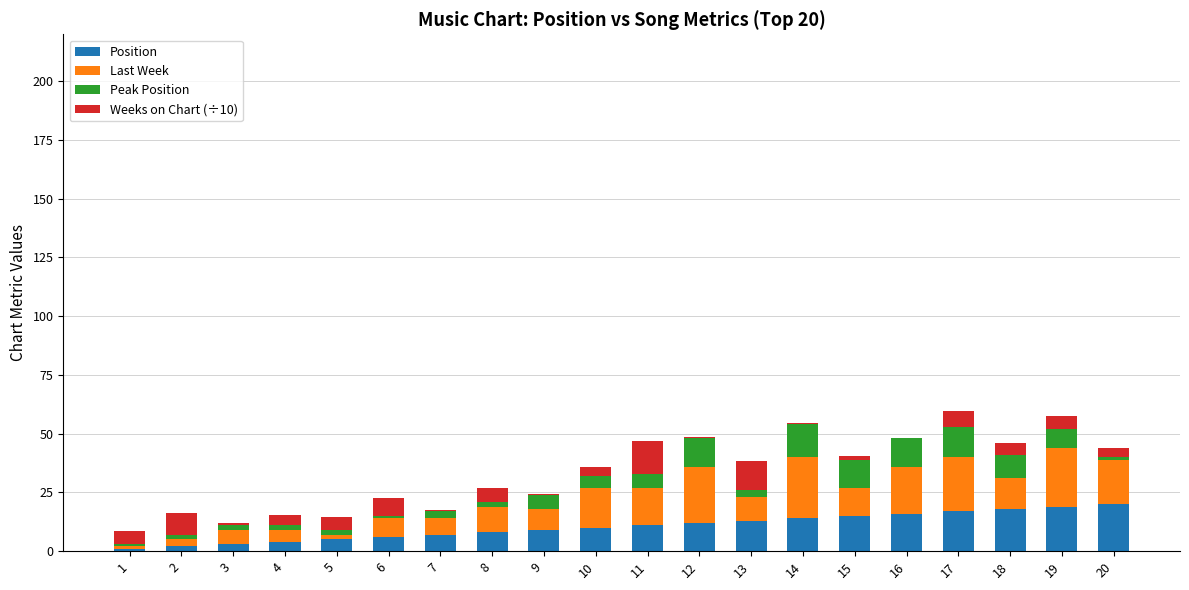

True or false: Position has a value of 5.0 at 5.

True